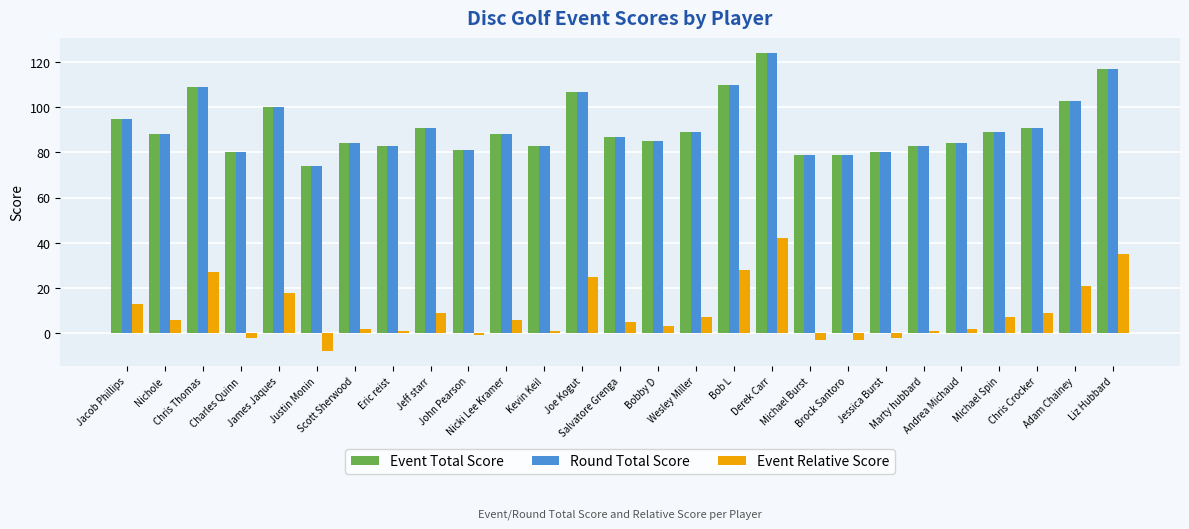

What is the smallest value displayed?

-8